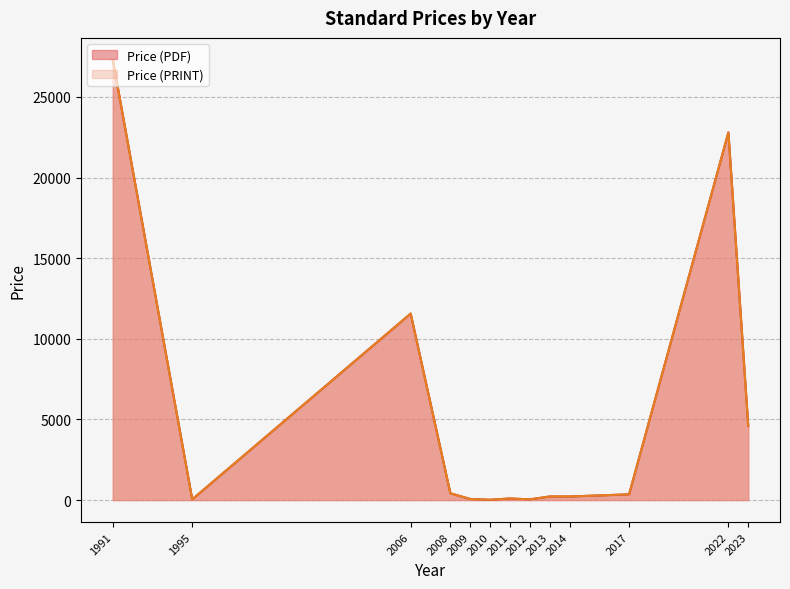

Does the chart have visible grid lines?

Yes